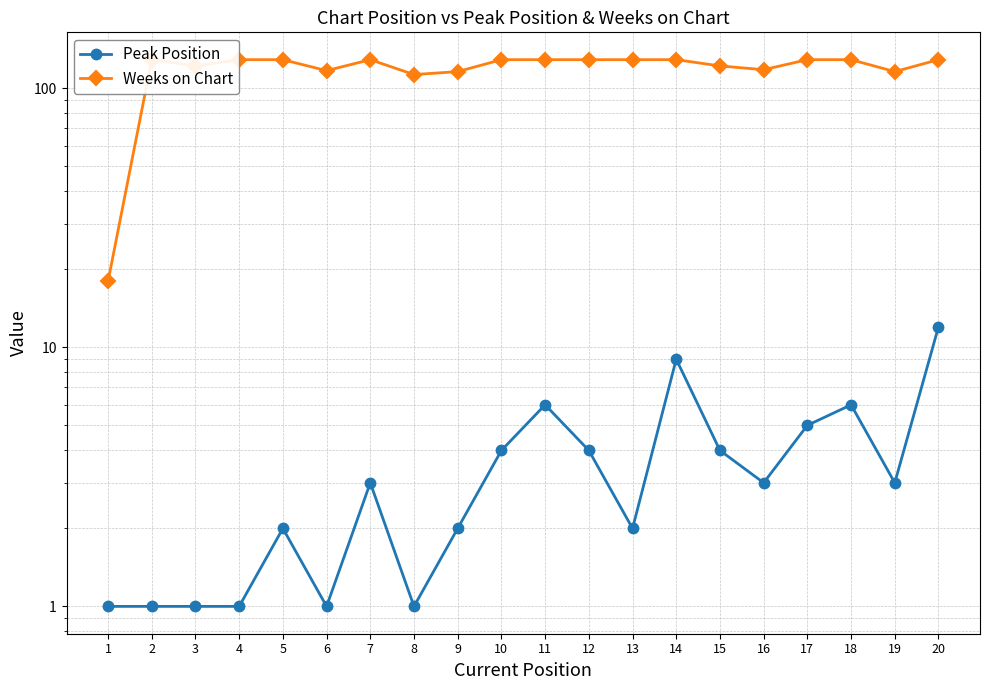

Where does the Peak Position series first go above 3?

10